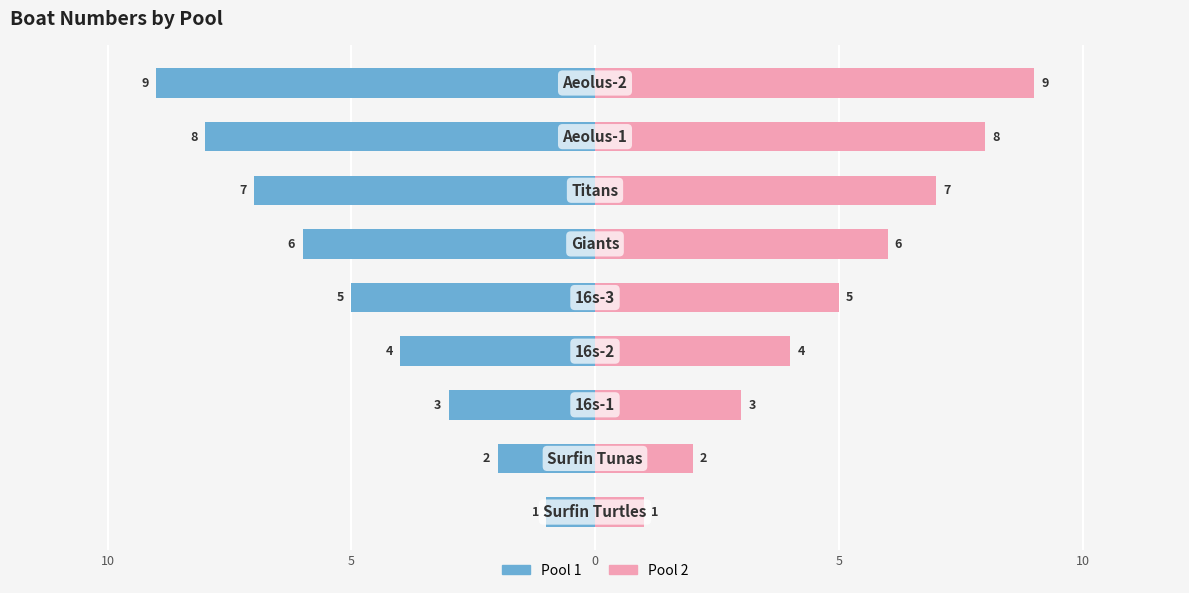

Are the bars horizontal?

Yes